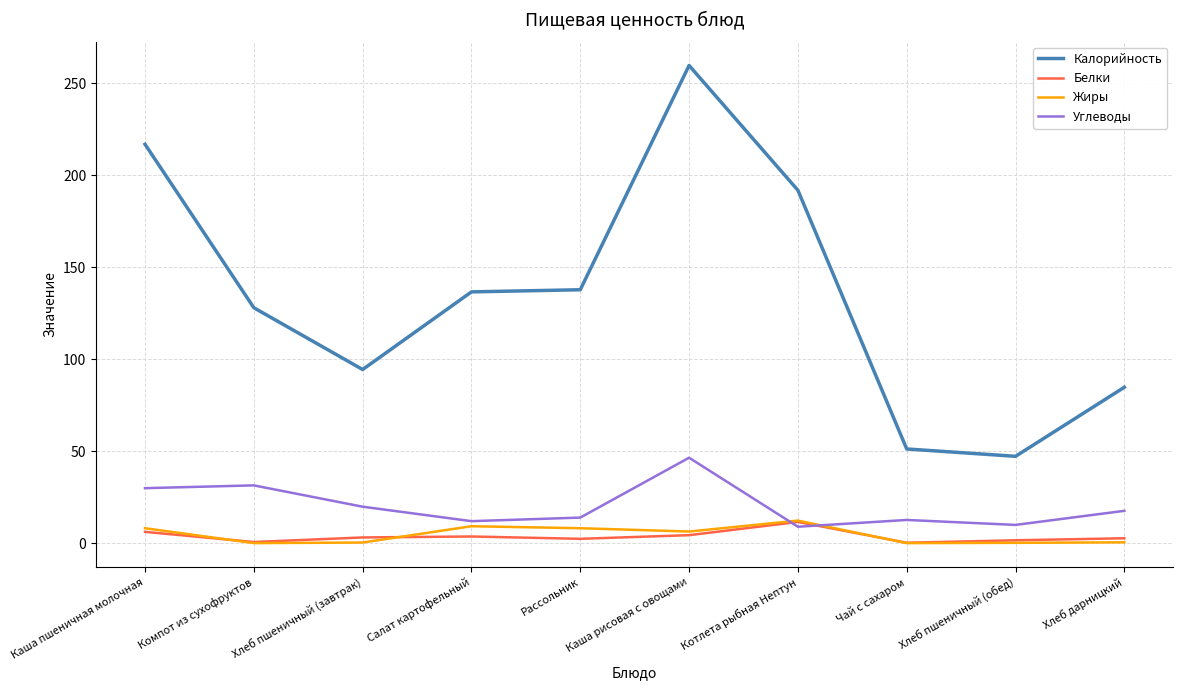

How many interior local valleys does the Жиры series have?

3